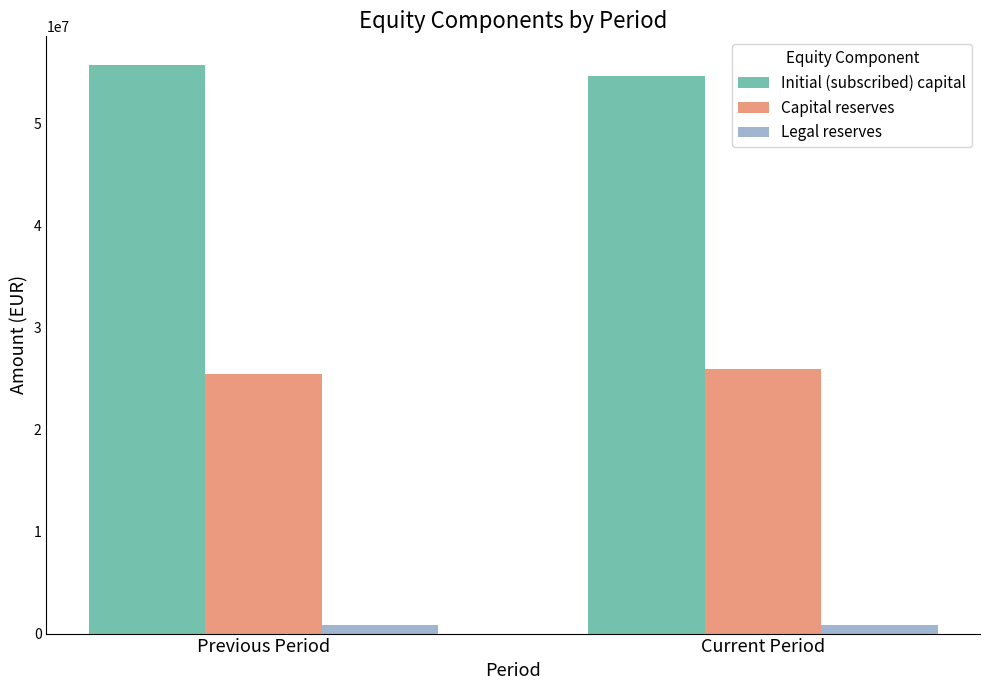

What value does the Capital reserves series have at Previous Period?

25402255